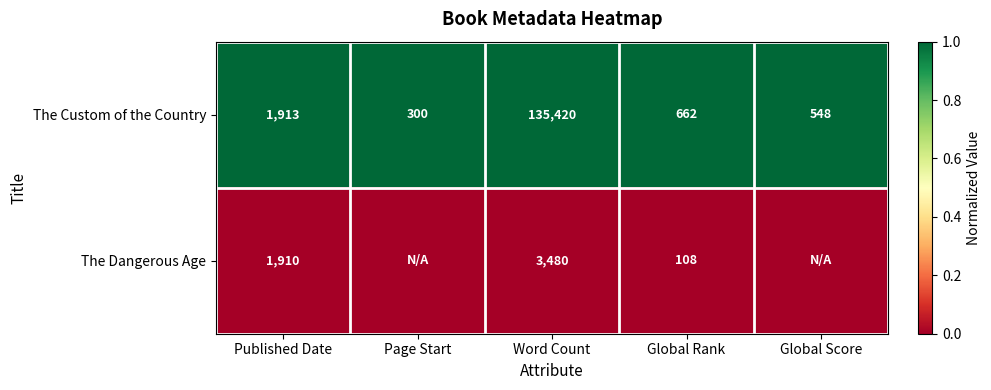

The The Custom of the Country series shows 662 at Global Rank. True or false?

True